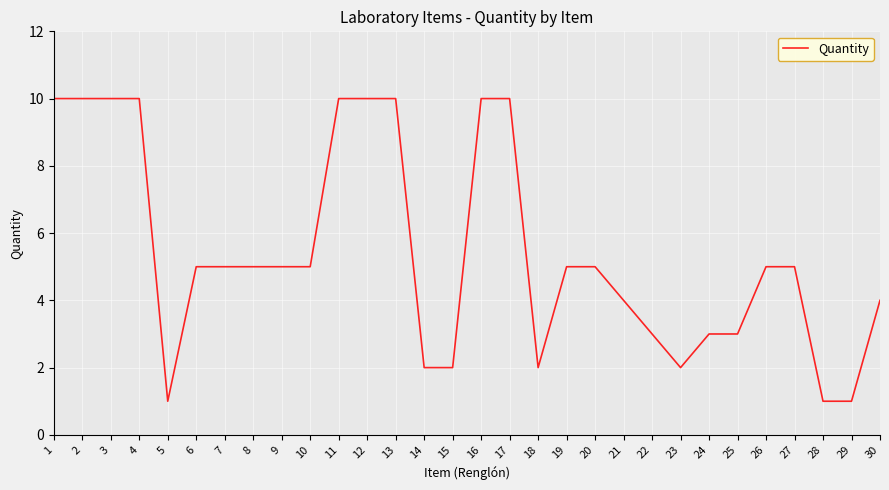

Approximately how many times larger is the value at 16 compared to 20?

2.0